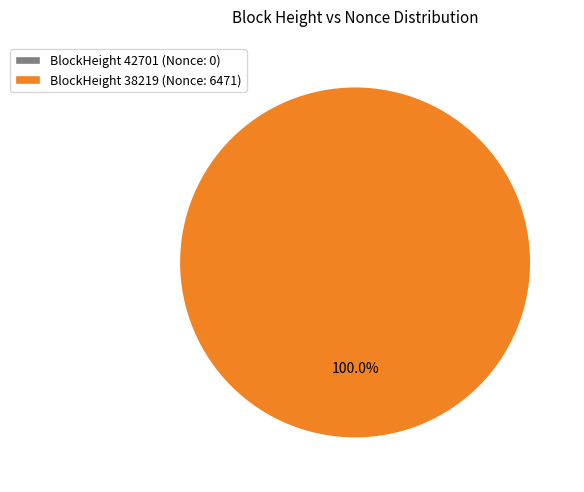

Rank the categories by value from highest to lowest.

38219, 42701